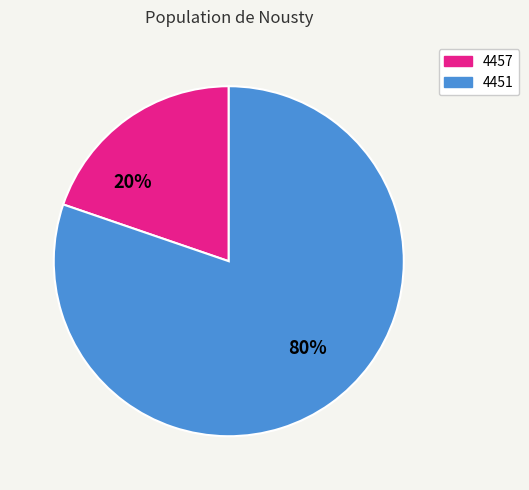

The 4451 slice represents 80% of the pie. True or false?

True